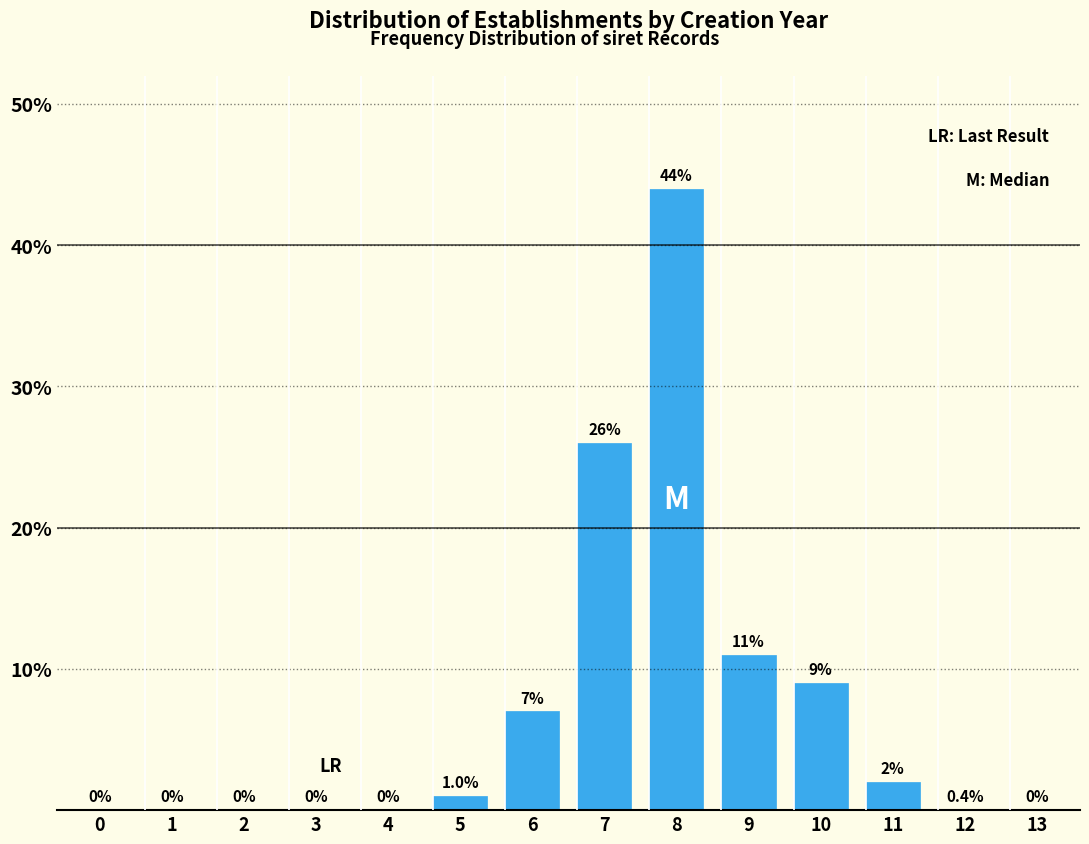

Reading left to right, list all the values displayed in this chart.

0=0	1=0	2=0	3=0	4=0	5=1	6=7	7=26	8=44	9=11	10=9	11=2	12=0	13=0